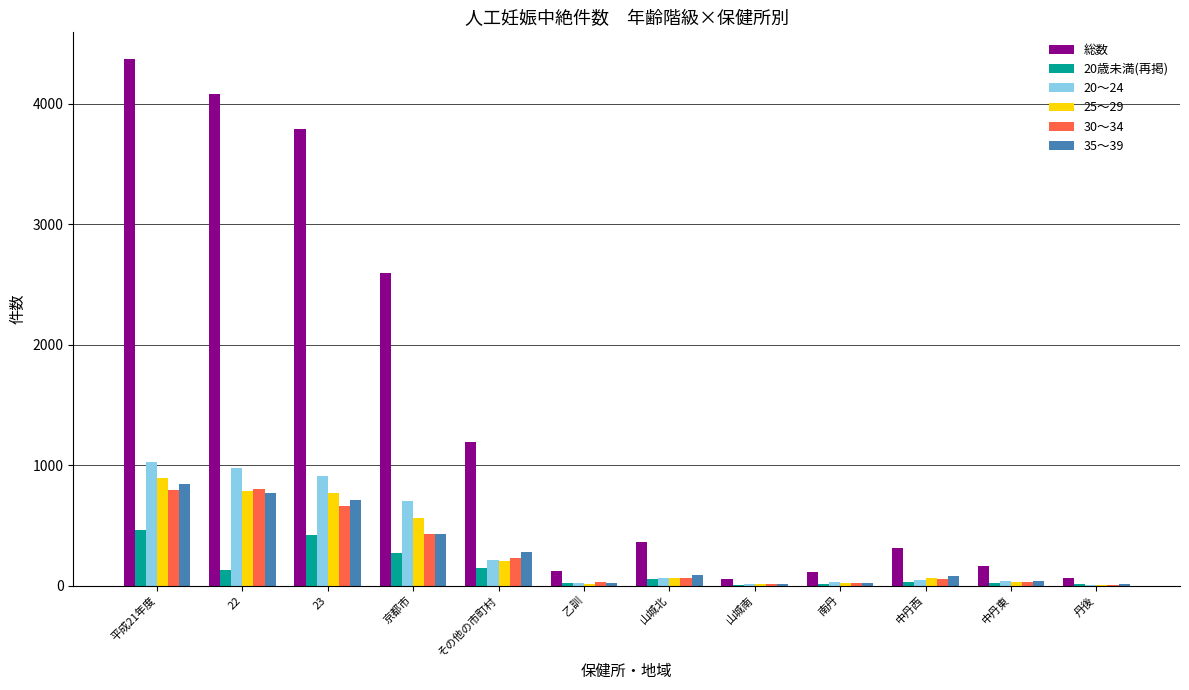

What is the sum of all 20歳未満(再掲) values?

1568